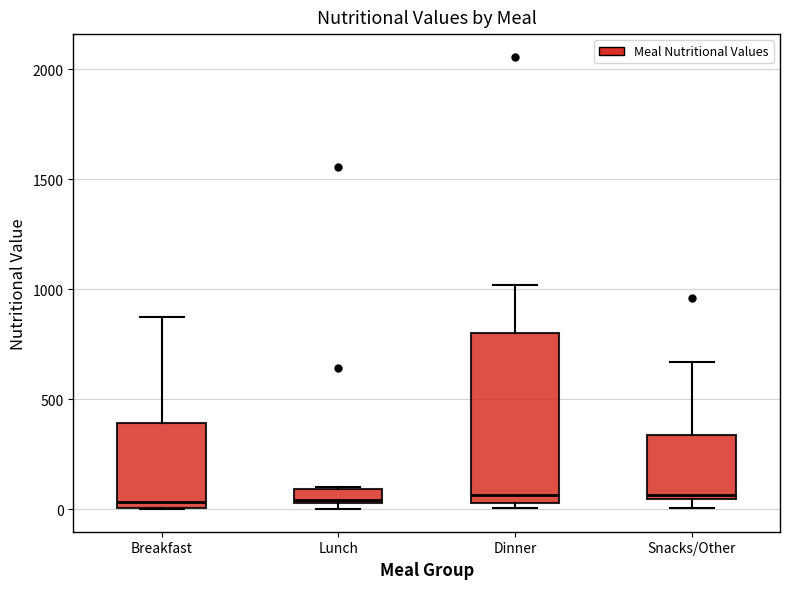

Which box is the tallest, from its lower edge to its upper edge?

Dinner